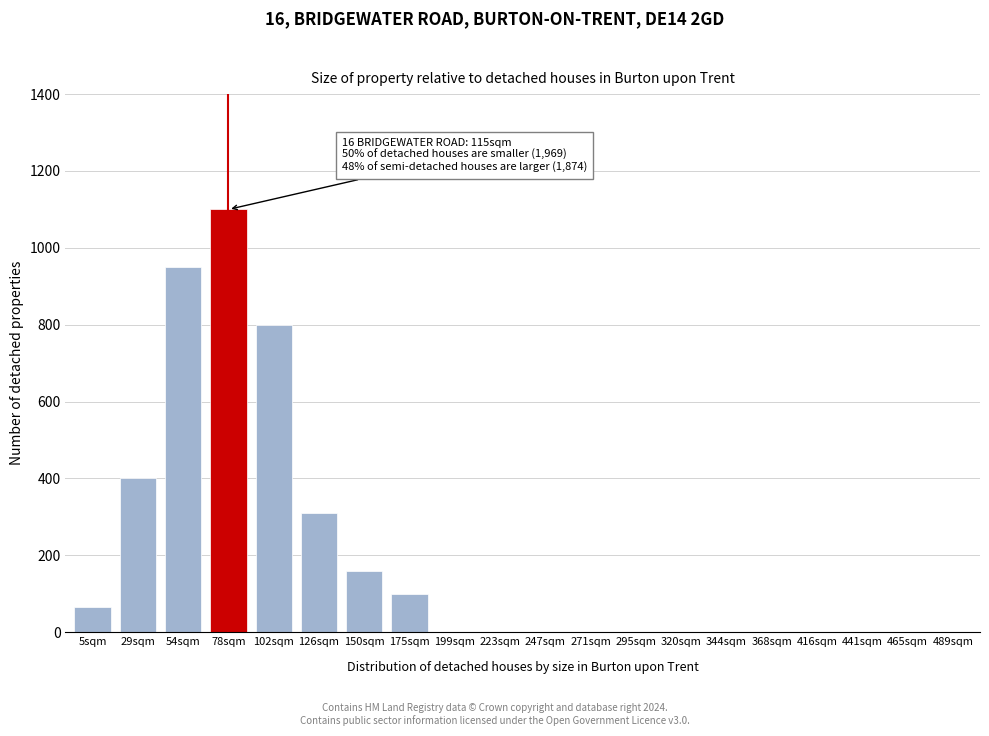

Reading right to left, extract all data points from this chart.

489sqm=0	465sqm=0	441sqm=0	416sqm=0	368sqm=0	344sqm=0	320sqm=0	295sqm=0	271sqm=0	247sqm=0	223sqm=0	199sqm=0	175sqm=100	150sqm=160	126sqm=310	102sqm=800	78sqm=1100	54sqm=950	29sqm=400	5sqm=65